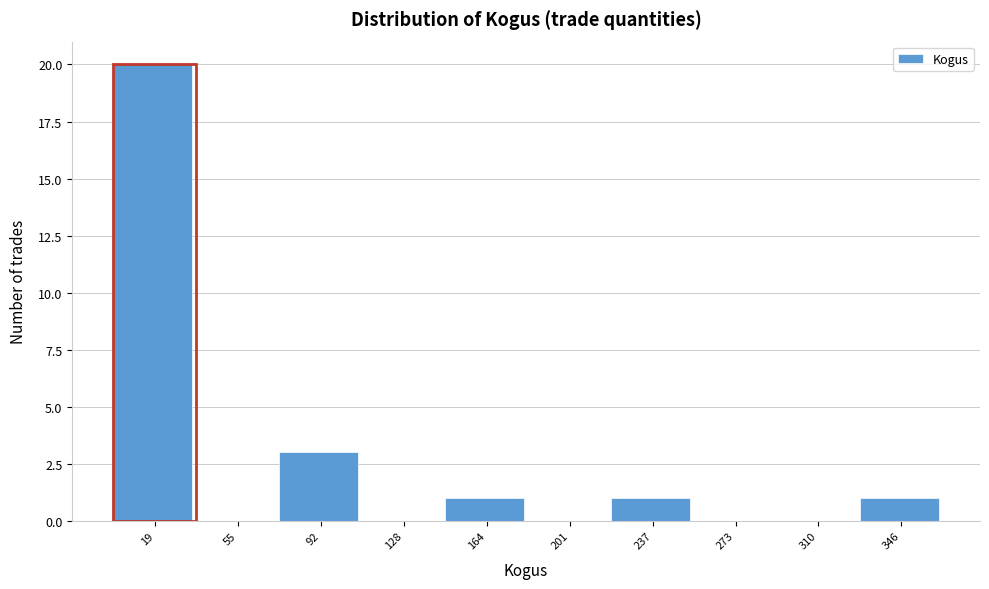

Which range on the x-axis has the tallest bar?

0 to 35